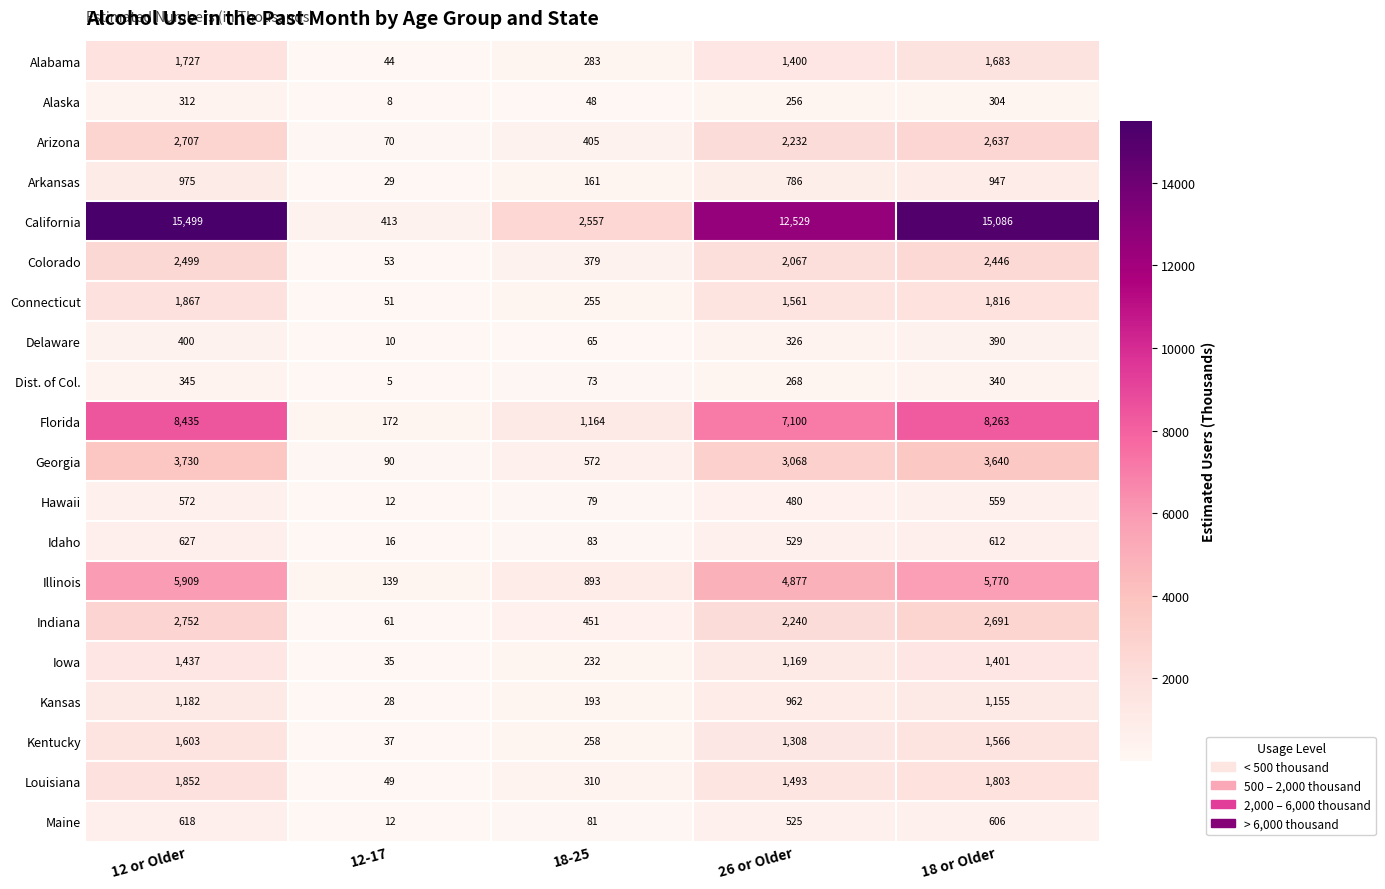

Rank the series by their maximum value, from highest to lowest.

California, Florida, Illinois, Georgia, Indiana, Arizona, Colorado, Connecticut, Louisiana, Alabama, Kentucky, Iowa, Kansas, Arkansas, Idaho, Maine, Hawaii, Delaware, Dist. of Col., Alaska